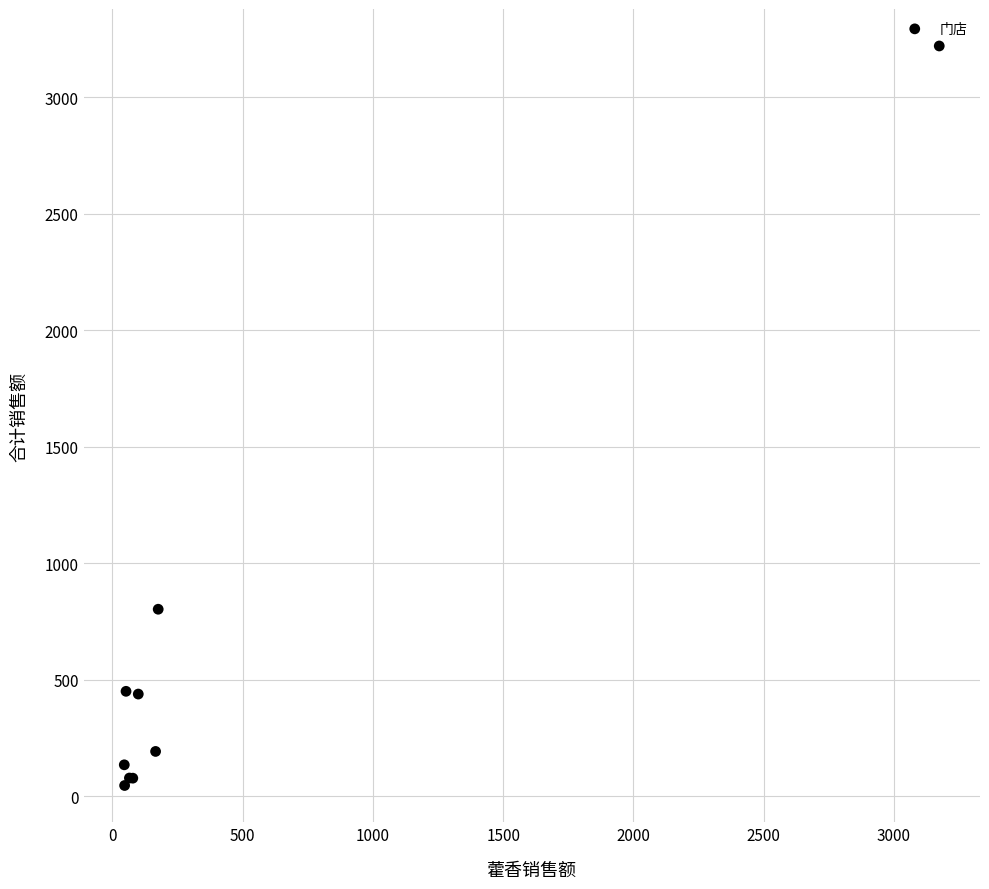

What Y value in the scatter plot is closest to 1632?

802.7